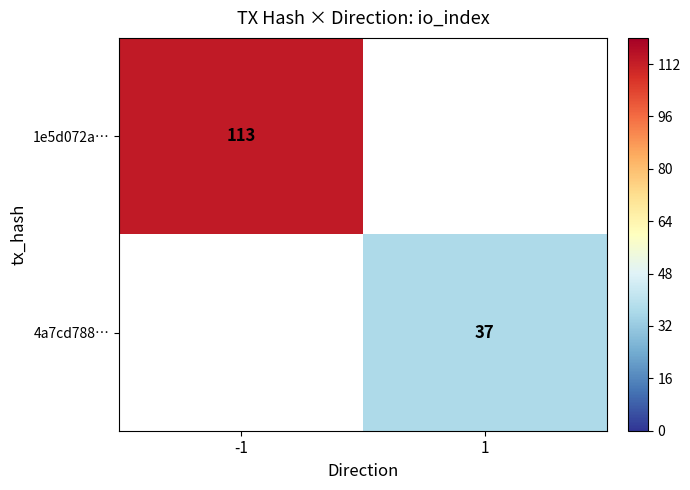

The value of 4a7cd788… at 1 is 19.8. True or false?

False